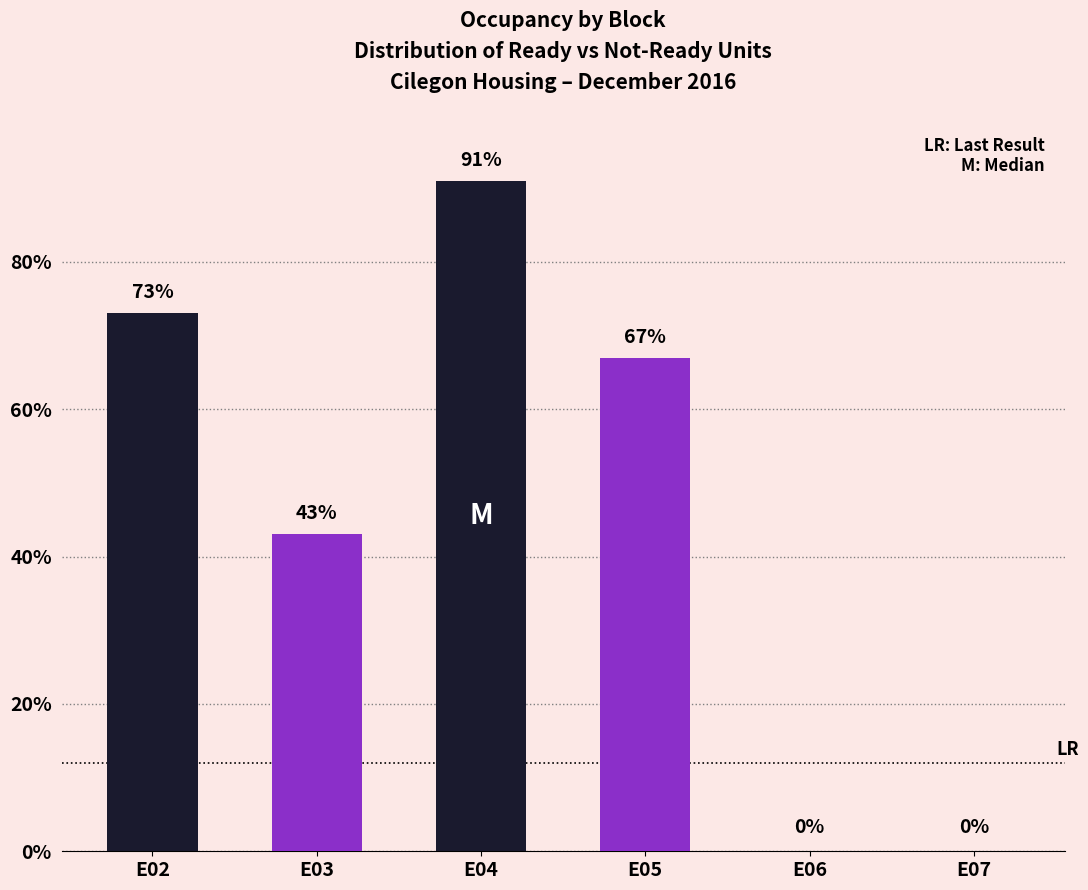

Does the chart contain stacked bars?

No